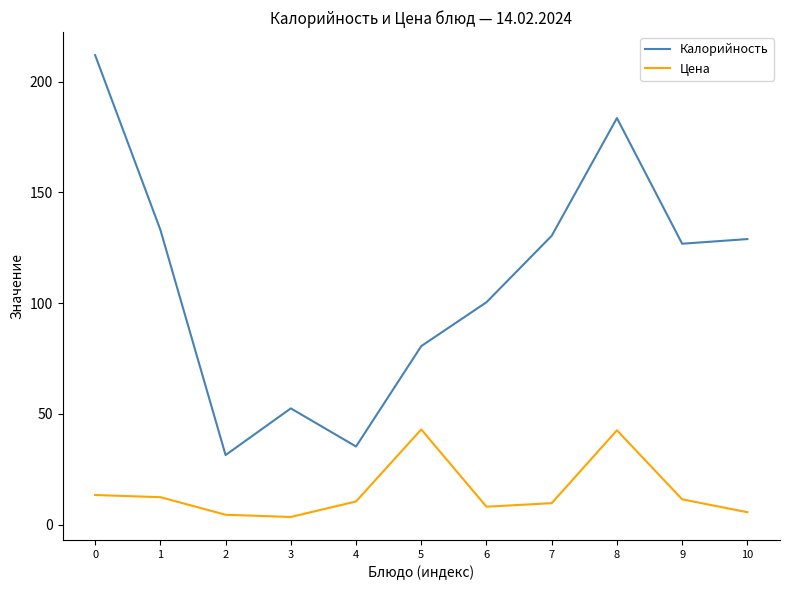

Is the value of Калорийность at 6 greater than the value of Цена at 1?

Yes